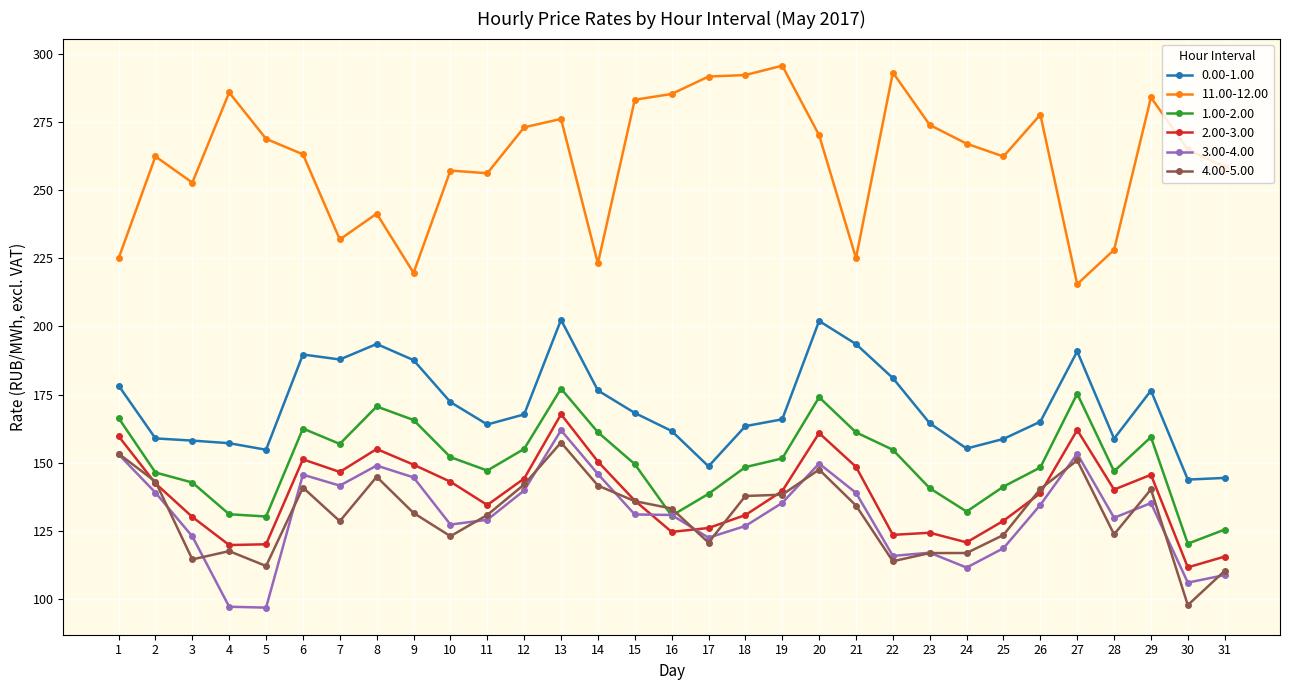

At which category does the chart reach its peak across all series?

19